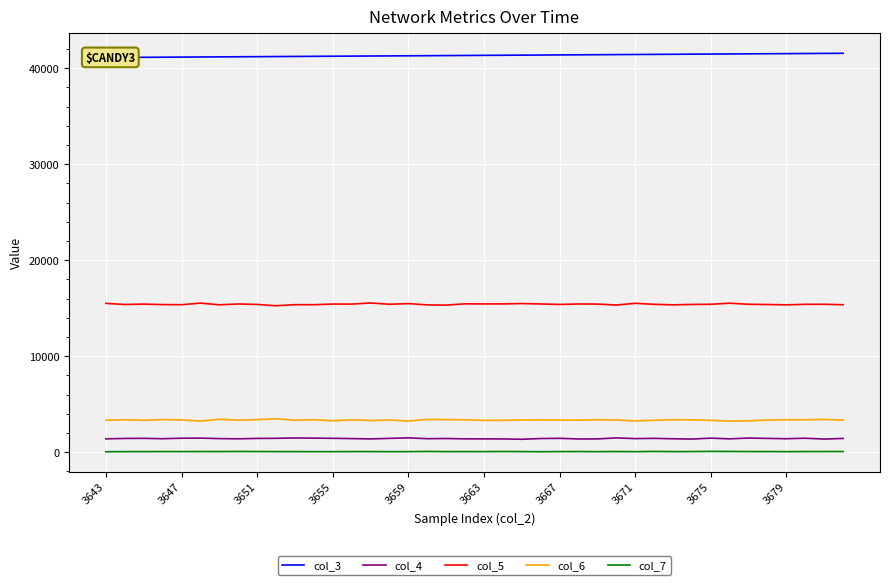

True or false: col_5 and col_7 intersect in this chart.

False